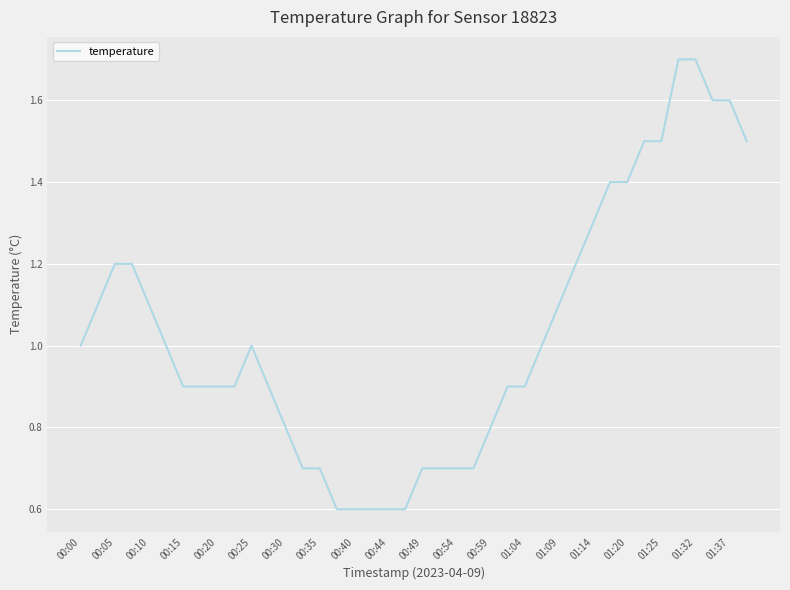

What is the maximum value shown in the chart?

1.7